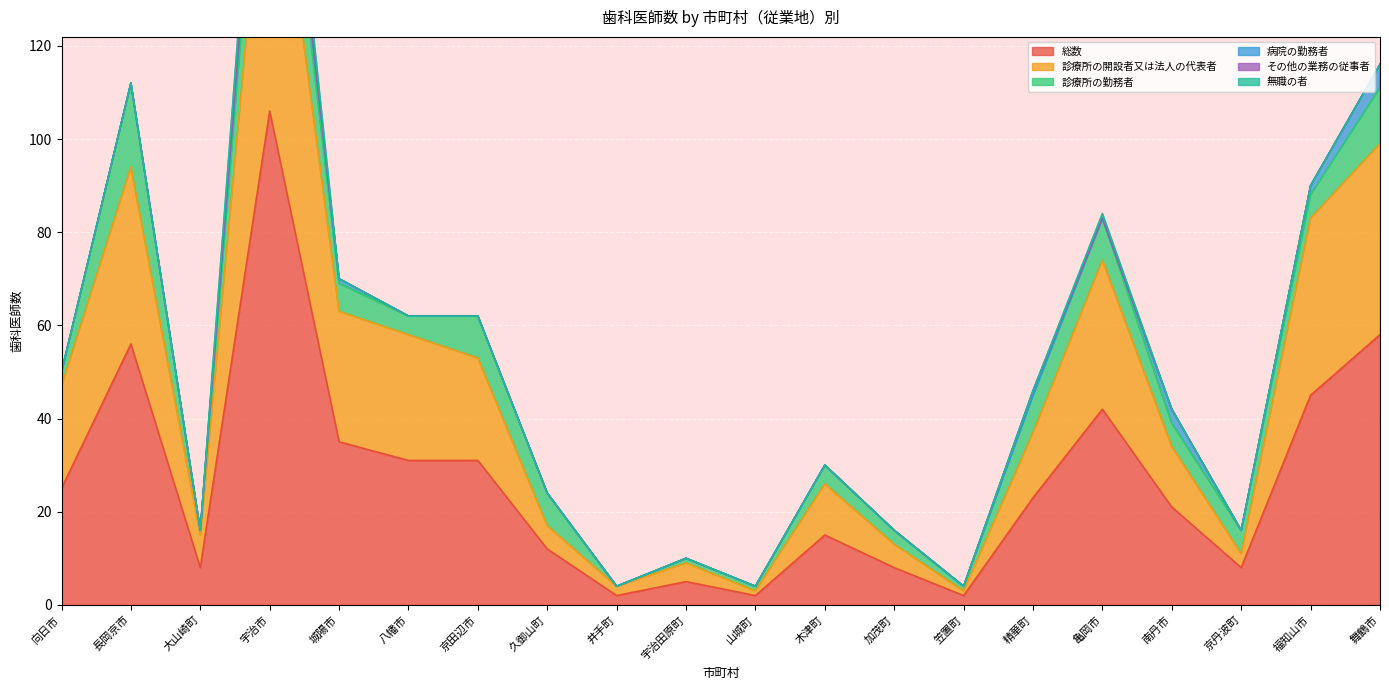

What are all the series names shown in the legend?

総数, 診療所の開設者又は法人の代表者, 診療所の勤務者, 病院の勤務者, その他の業務の従事者, 無職の者